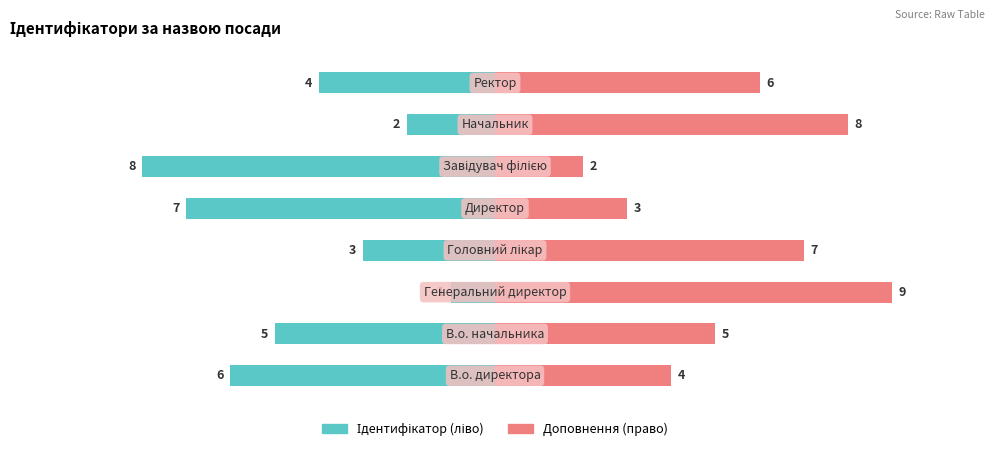

The value of Доповнення (право) at 3 is 7. True or false?

True